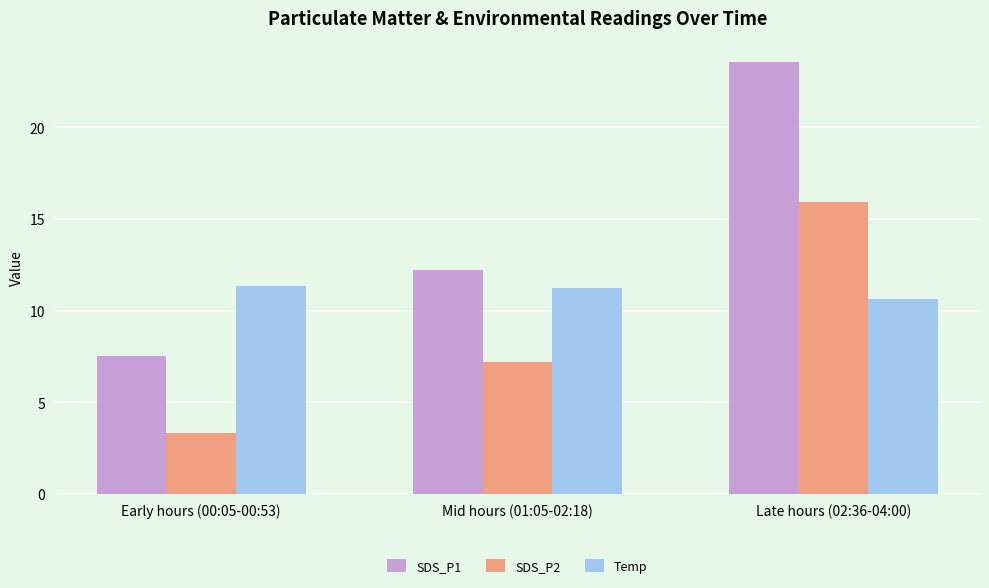

What is the value of the SDS_P1 bar at the 1st from the left?

7.5